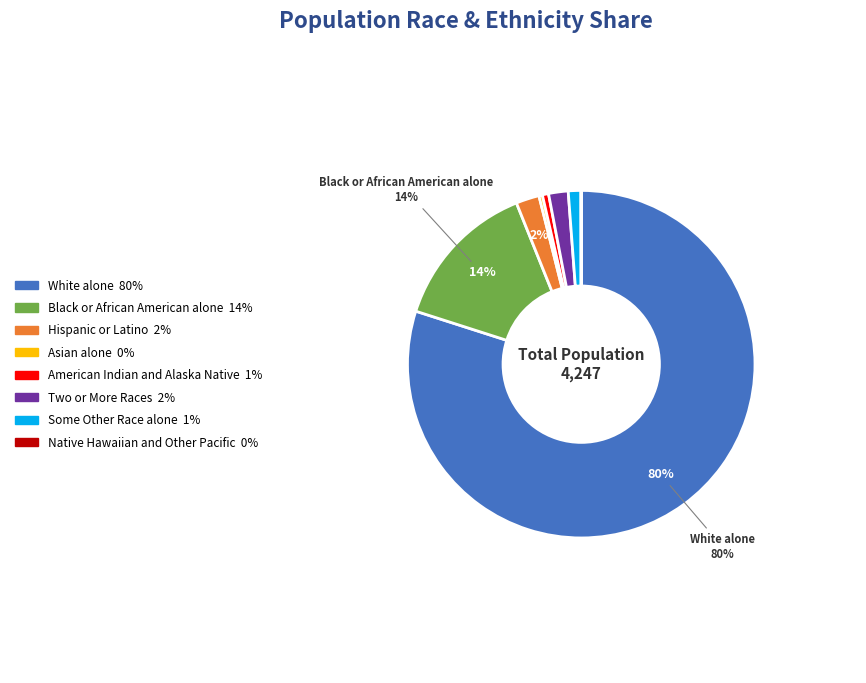

Does any single category account for the majority?

Yes